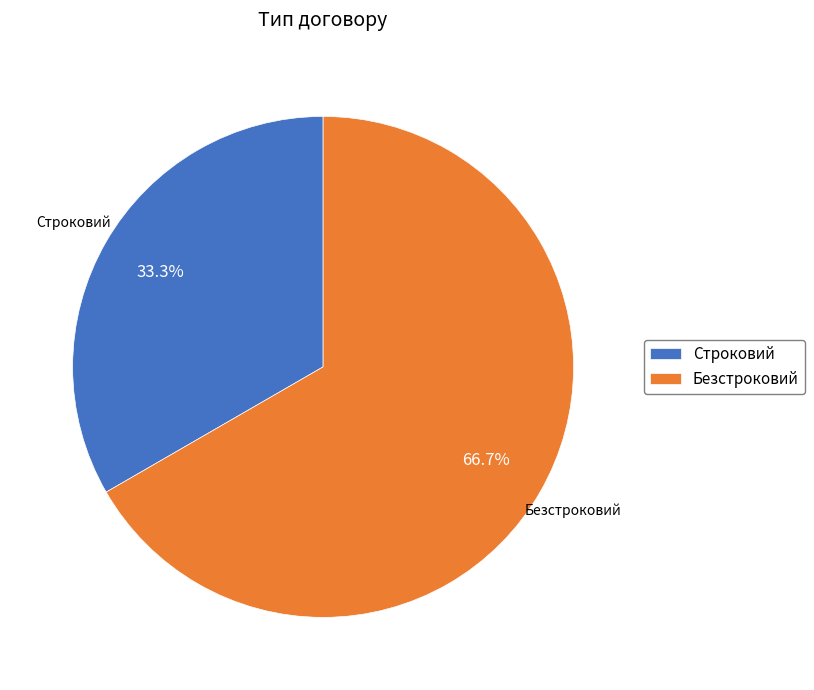

Do Безстроковий and Строковий together represent more than half of the pie?

Yes